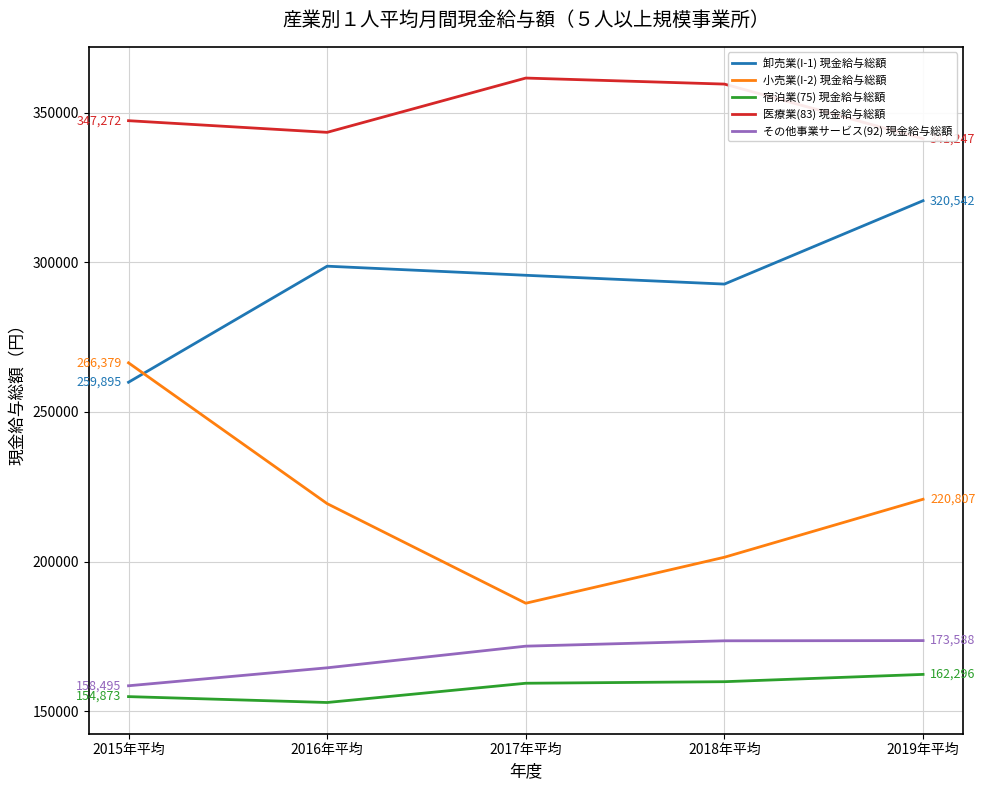

What are all the series names shown in the legend?

卸売業(I-1) 現金給与総額, 小売業(I-2) 現金給与総額, 宿泊業(75) 現金給与総額, 医療業(83) 現金給与総額, その他事業サービス(92) 現金給与総額